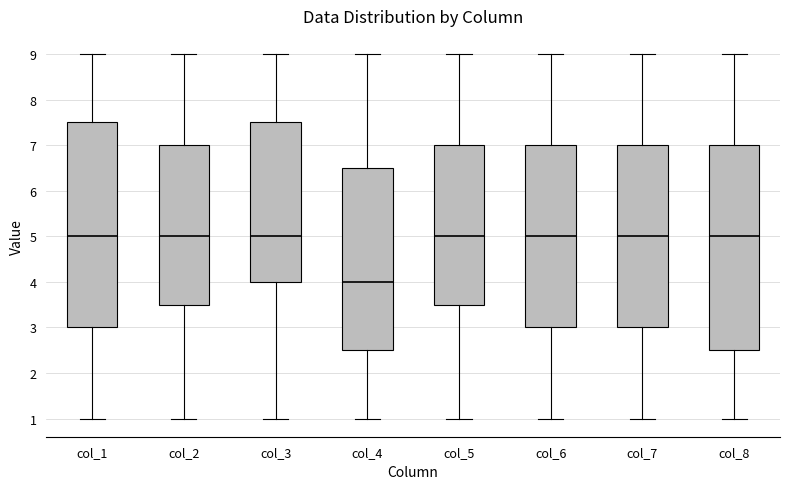

Reading left to right, read every box against the y-axis: the position of its median line, the range the box covers, and the ends of its whiskers. The values are not printed on the chart, so give them approximately, as read against the axis.

col_1: median 5.0, box 3.0 to 7.5, whiskers 1.0 to 9.0
col_2: median 5.0, box 3.5 to 7.0, whiskers 1.0 to 9.0
col_3: median 5.0, box 4.0 to 7.5, whiskers 1.0 to 9.0
col_4: median 4.0, box 2.5 to 6.5, whiskers 1.0 to 9.0
col_5: median 5.0, box 3.5 to 7.0, whiskers 1.0 to 9.0
col_6: median 5.0, box 3.0 to 7.0, whiskers 1.0 to 9.0
col_7: median 5.0, box 3.0 to 7.0, whiskers 1.0 to 9.0
col_8: median 5.0, box 2.5 to 7.0, whiskers 1.0 to 9.0